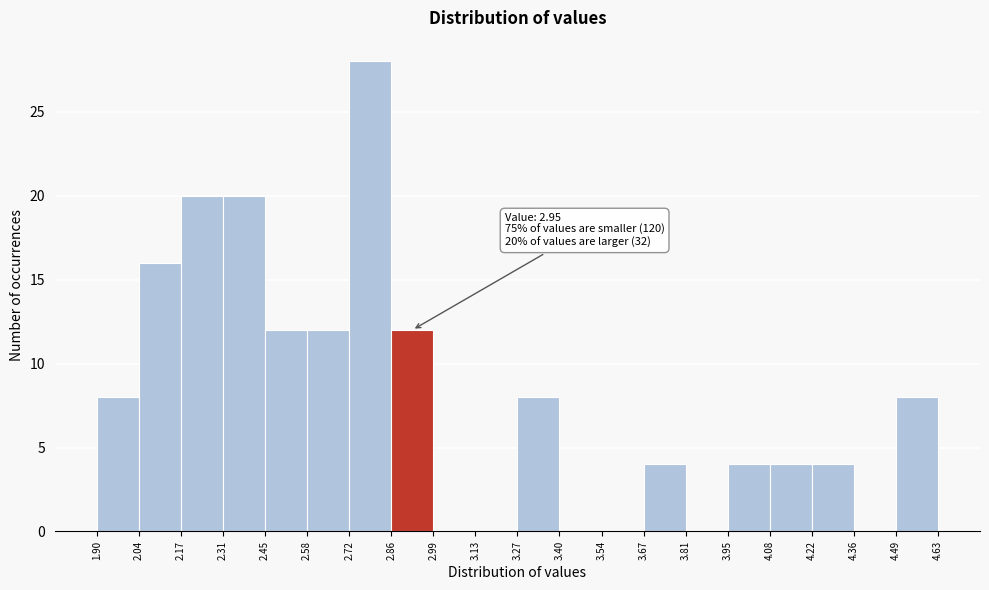

Which range on the x-axis has the tallest bar?

2.72 to 2.86